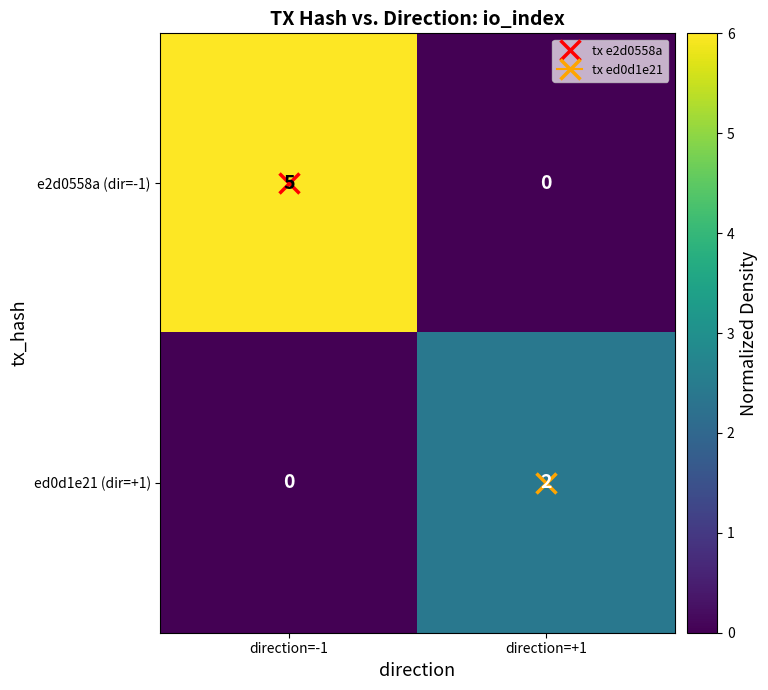

At which label is ed0d1e21 (dir=+1) closest to 1?

direction=-1